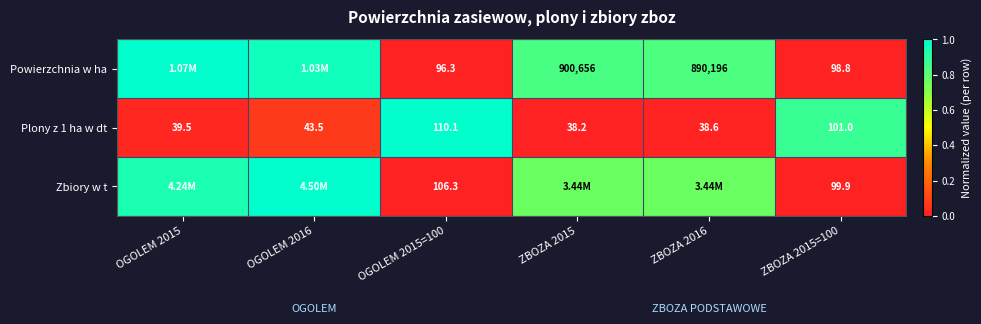

Which category has the highest value in the Plony z 1 ha w dt series?

OGOLEM 2015=100